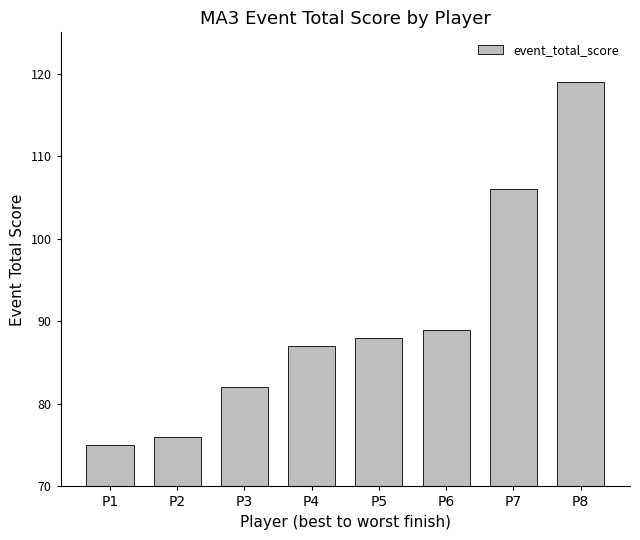

How many values are between 82 and 106?

5